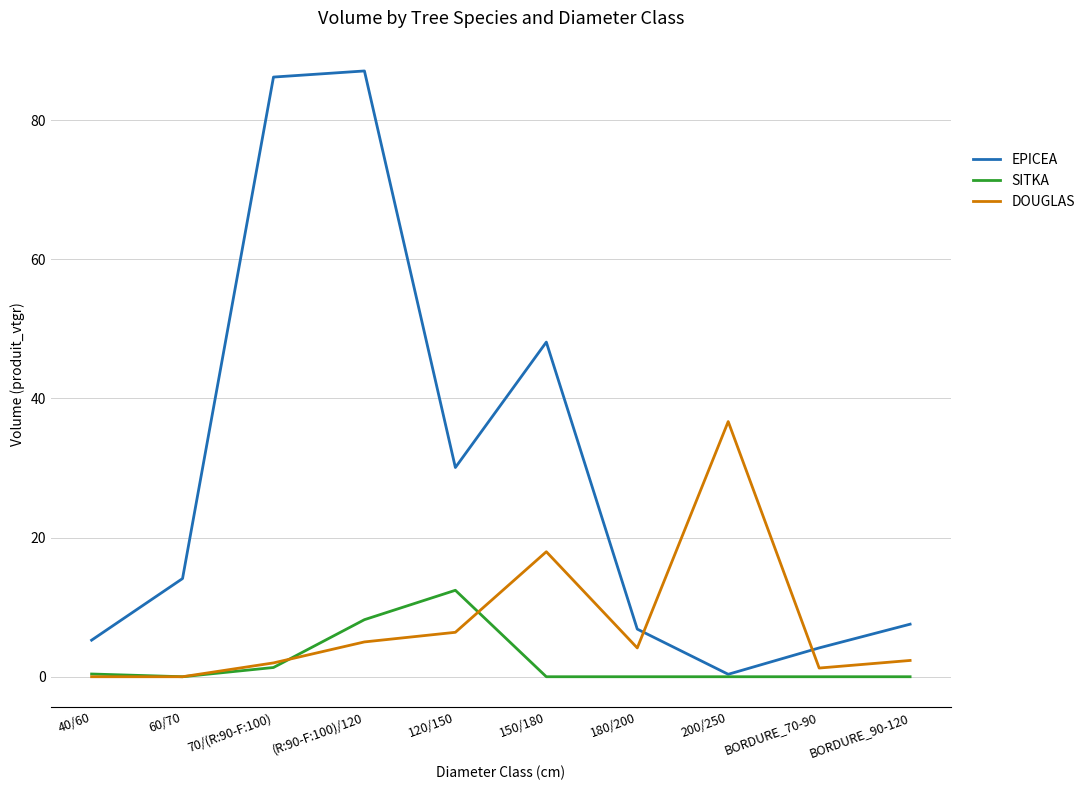

At which category does DOUGLAS reach its first local peak?

150/180